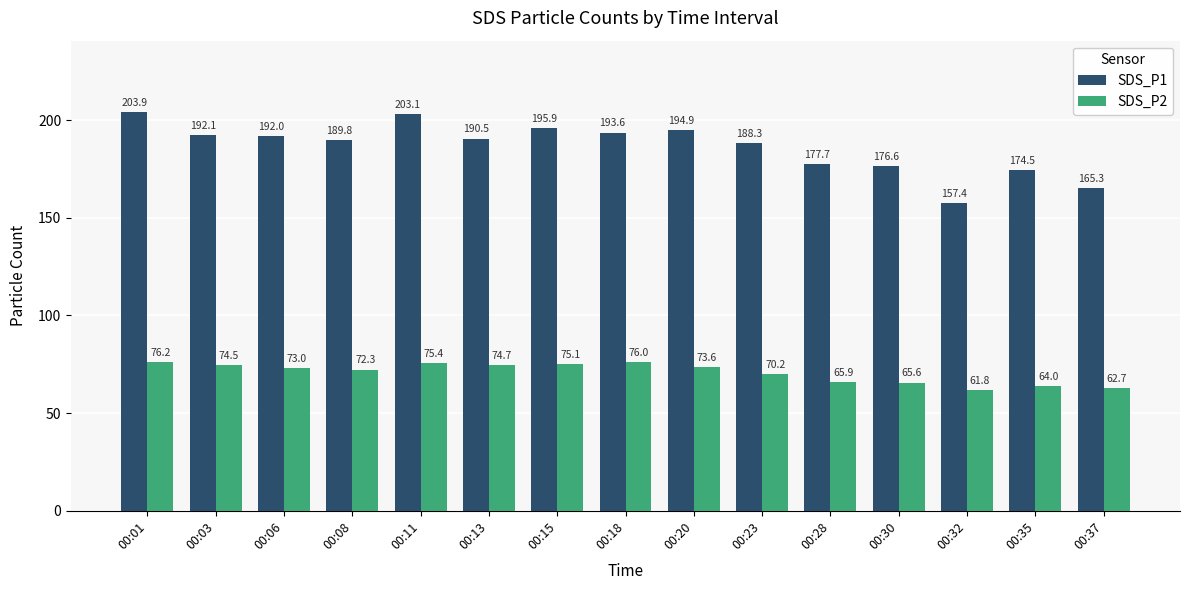

Where is SDS_P1 nearest to the value 180?

00:28